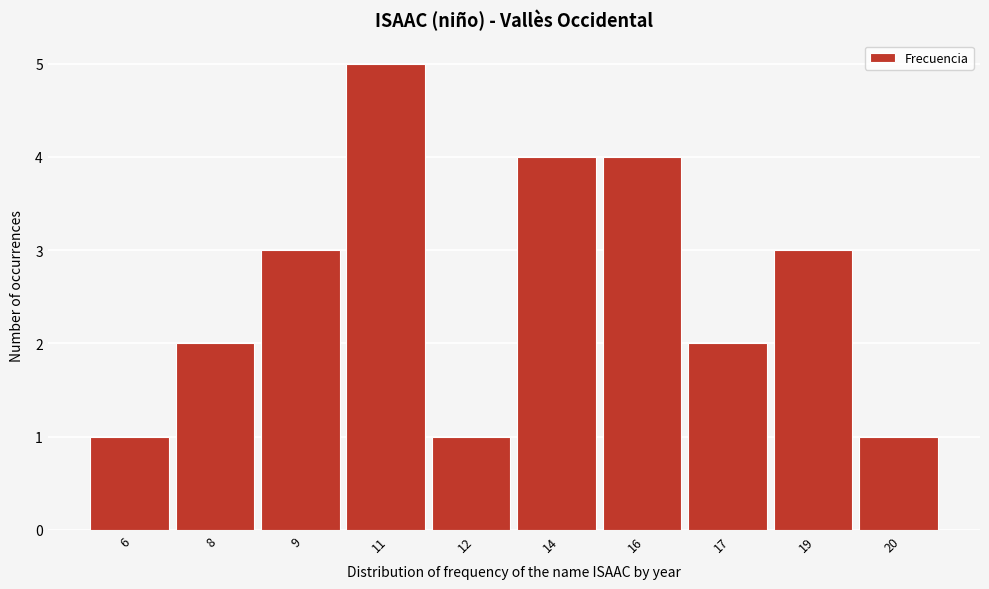

Reading left to right, what are all the values shown in this chart?

1	2	3	5	1	4	4	2	3	1